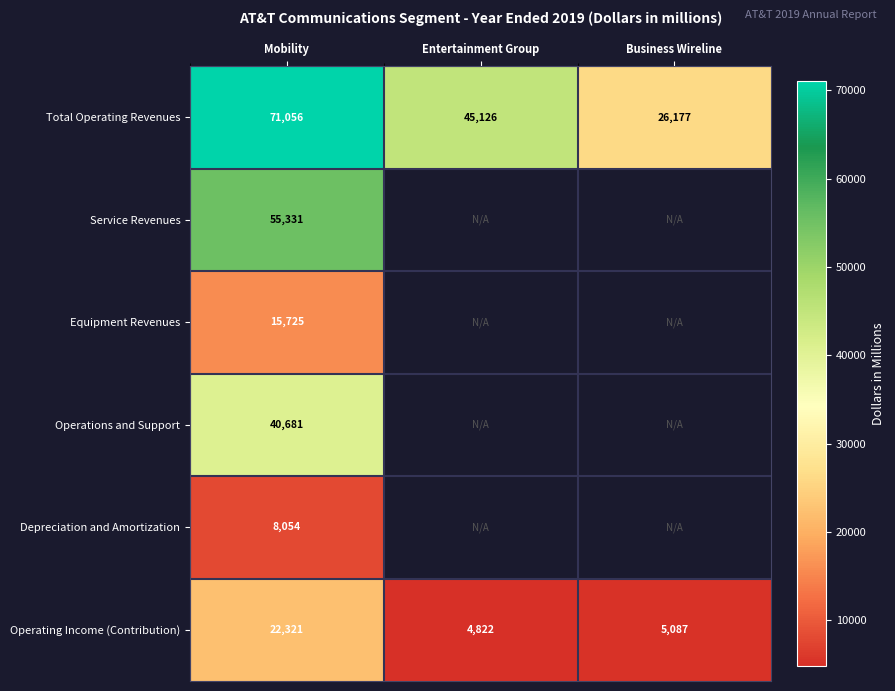

What is the difference between the Operating Income (Contribution) values at Mobility and Business Wireline?

17234